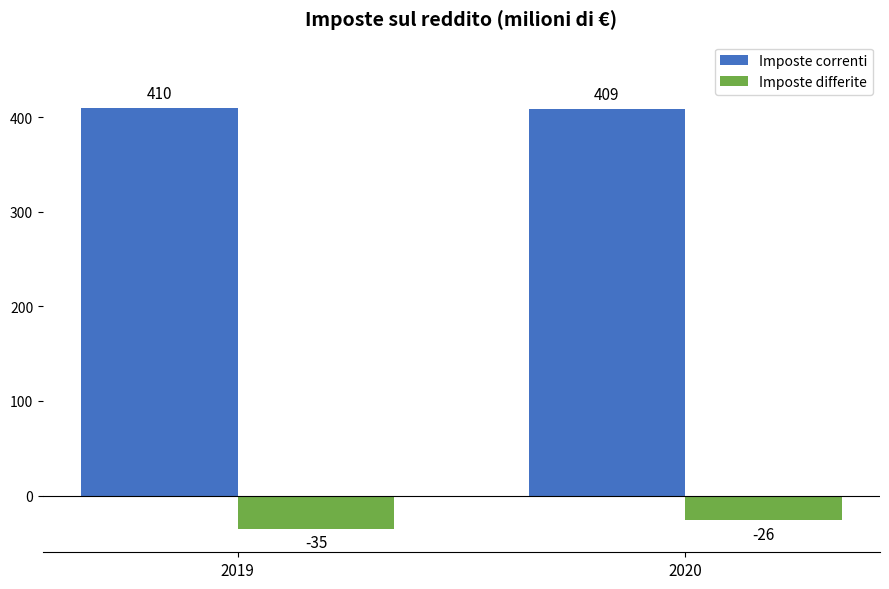

Read the Imposte differite value at 2020.

-26